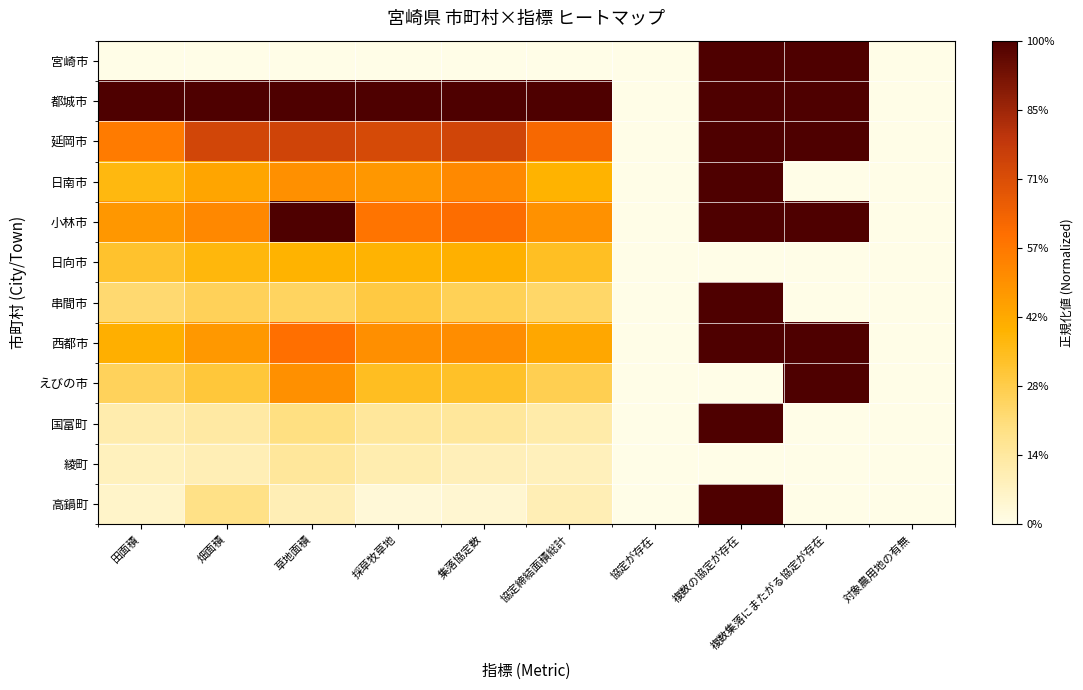

At how many categories does at least one series exceed 0?

8